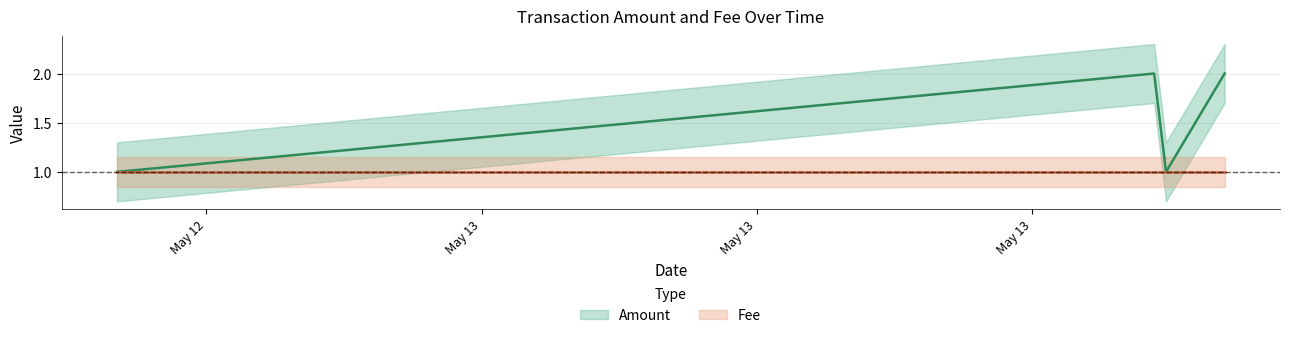

What is the difference between the maximum and second lowest values?

1